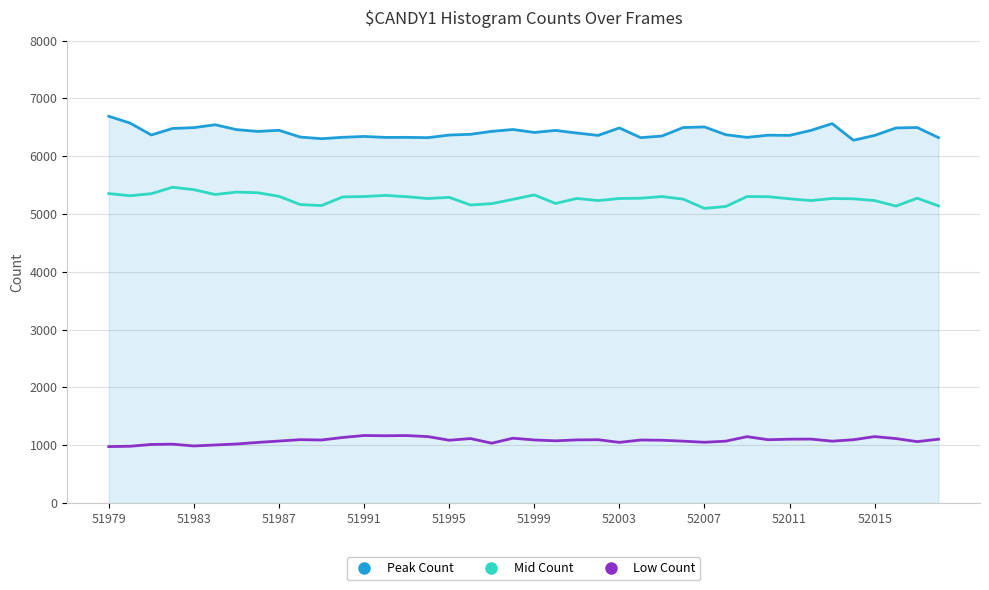

Rank the series by their average value, from highest to lowest.

Peak Count, Mid Count, Low Count